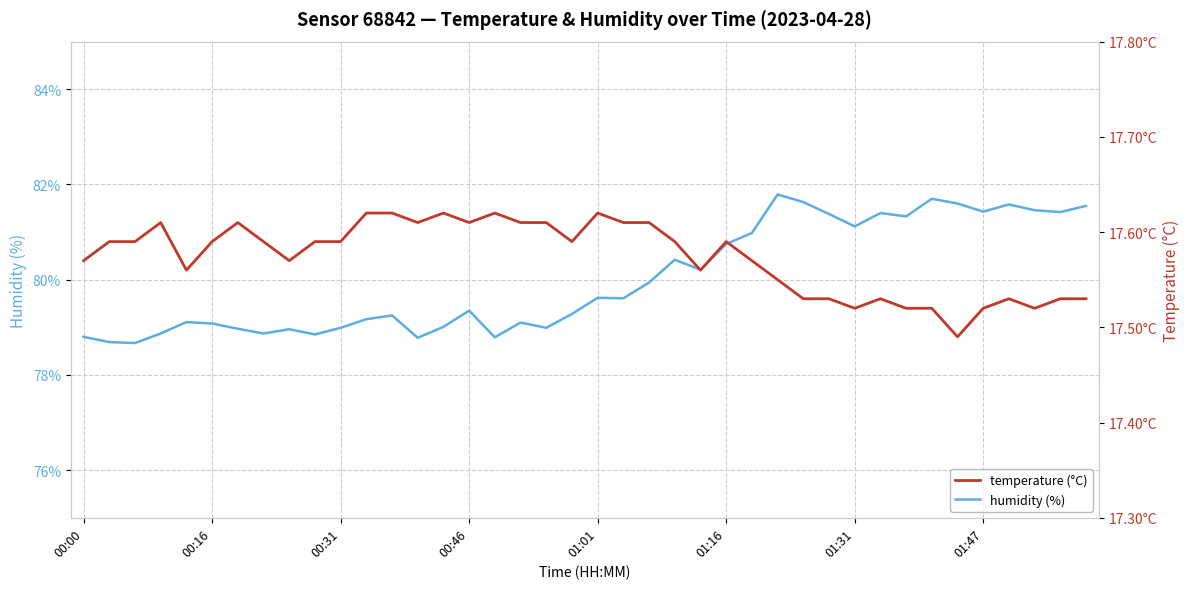

Does the chart have visible grid lines?

Yes